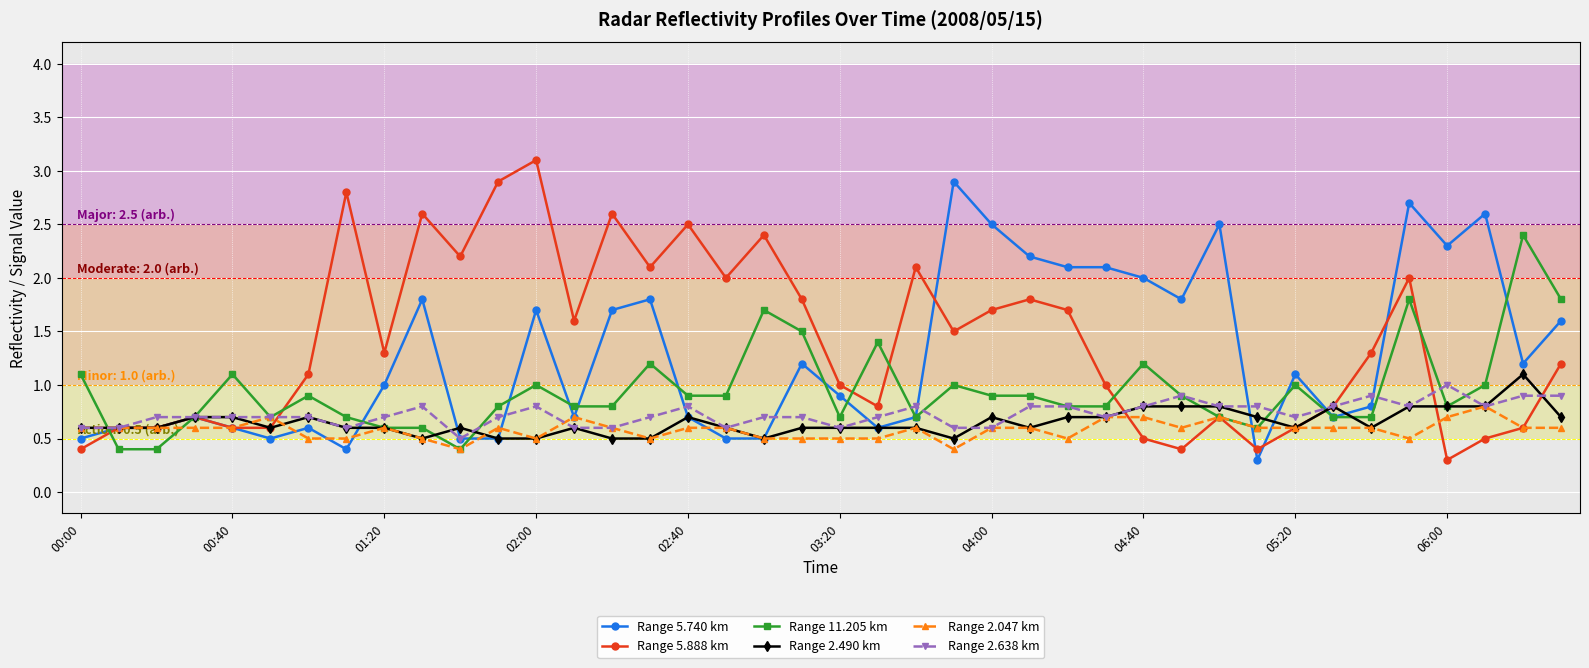

What is the value of the Range 2.047 km point at the 34th from the left?

0.6